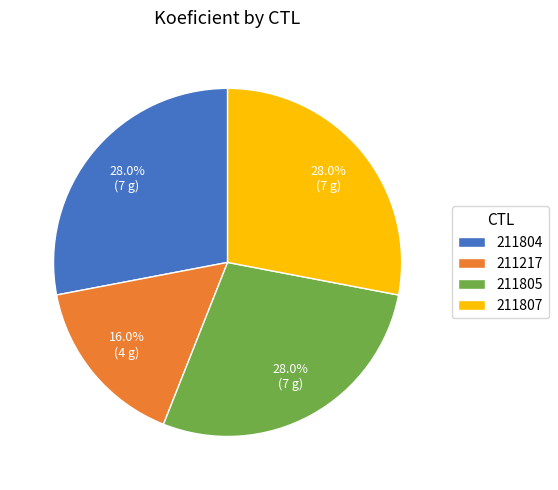

How much of the chart is everything except 211804?

72.0%